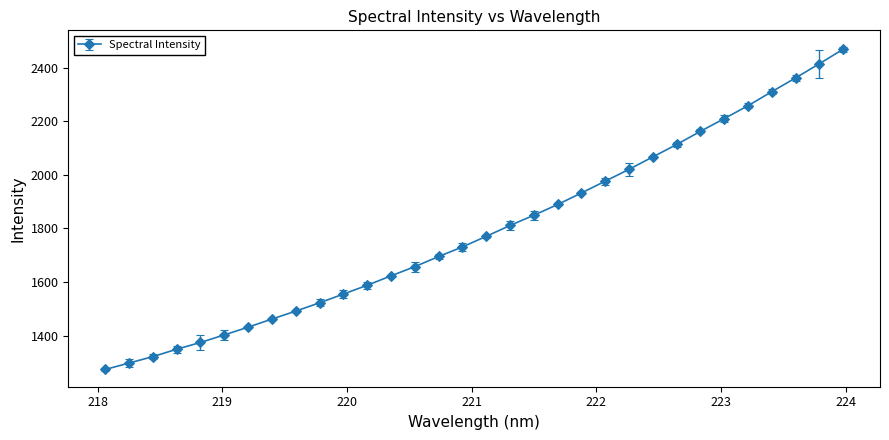

What is the value of the 12th point from the left?

1587.9